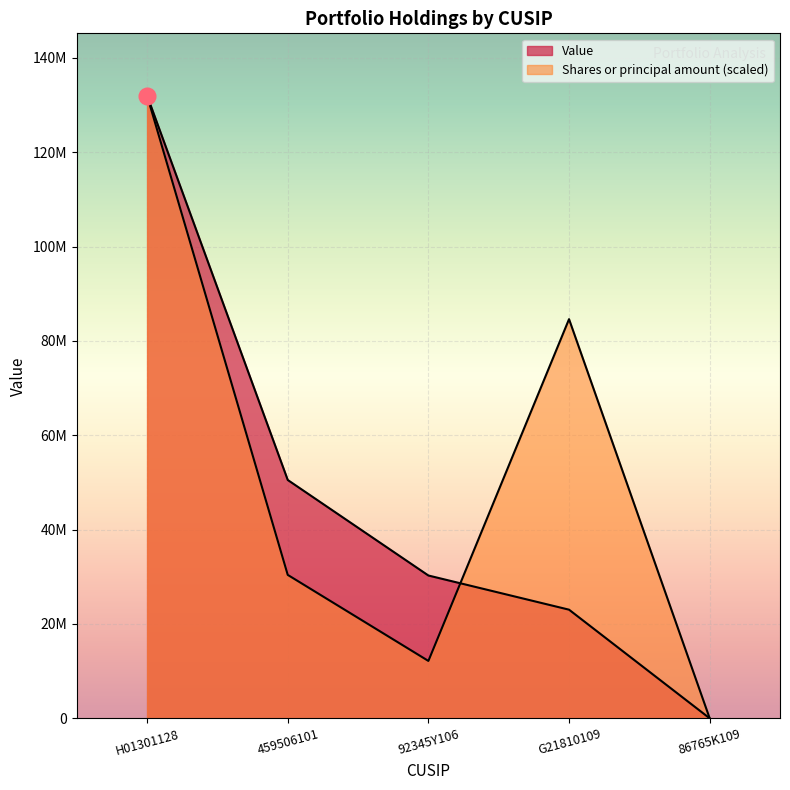

What is the sum of all Shares or principal amount values?

259202740.6